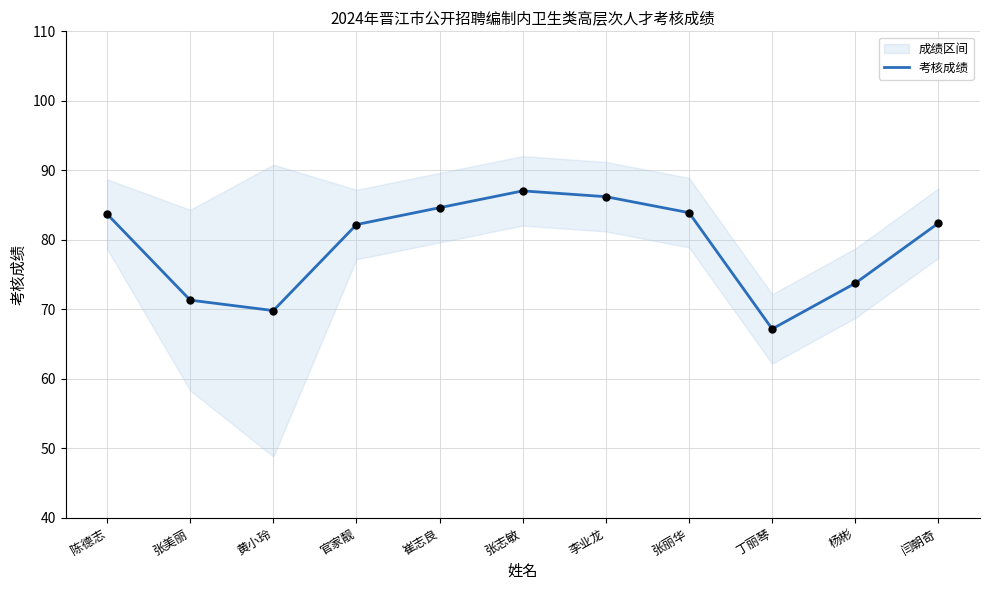

What is the ratio of the value at 张丽华 to the value at 闫朝奇?

1.0